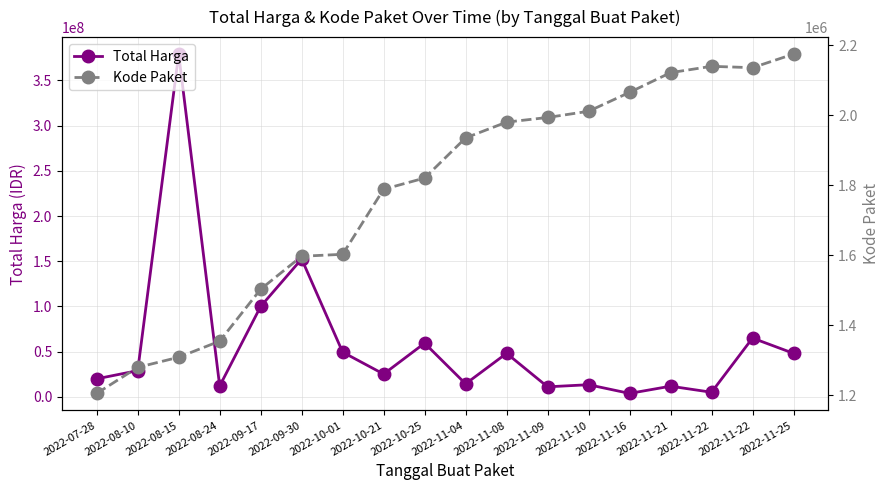

What is the sum of all Kode Paket values?

32015607